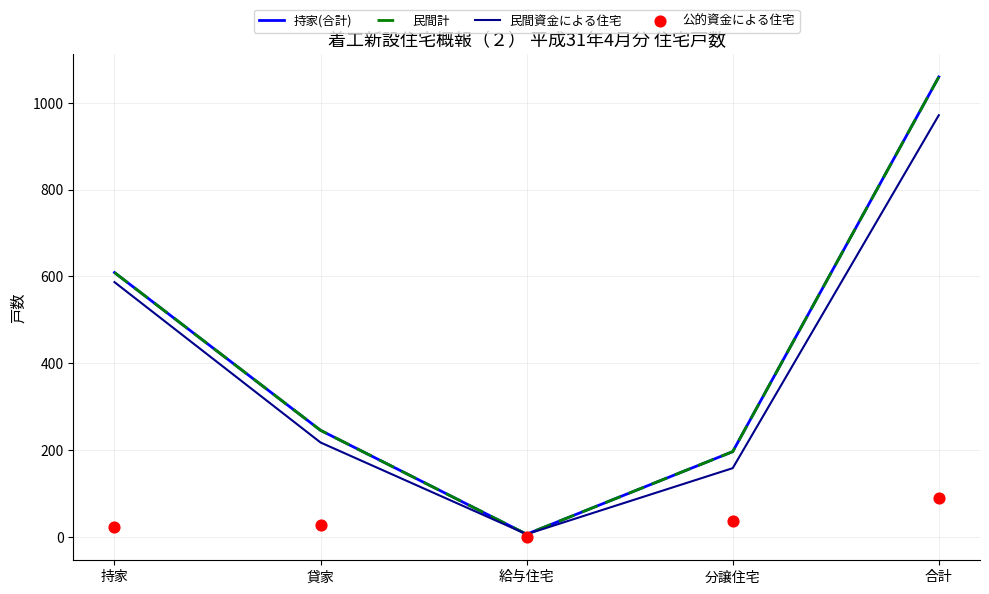

Which series reaches the maximum Y coordinate?

持家(合計)